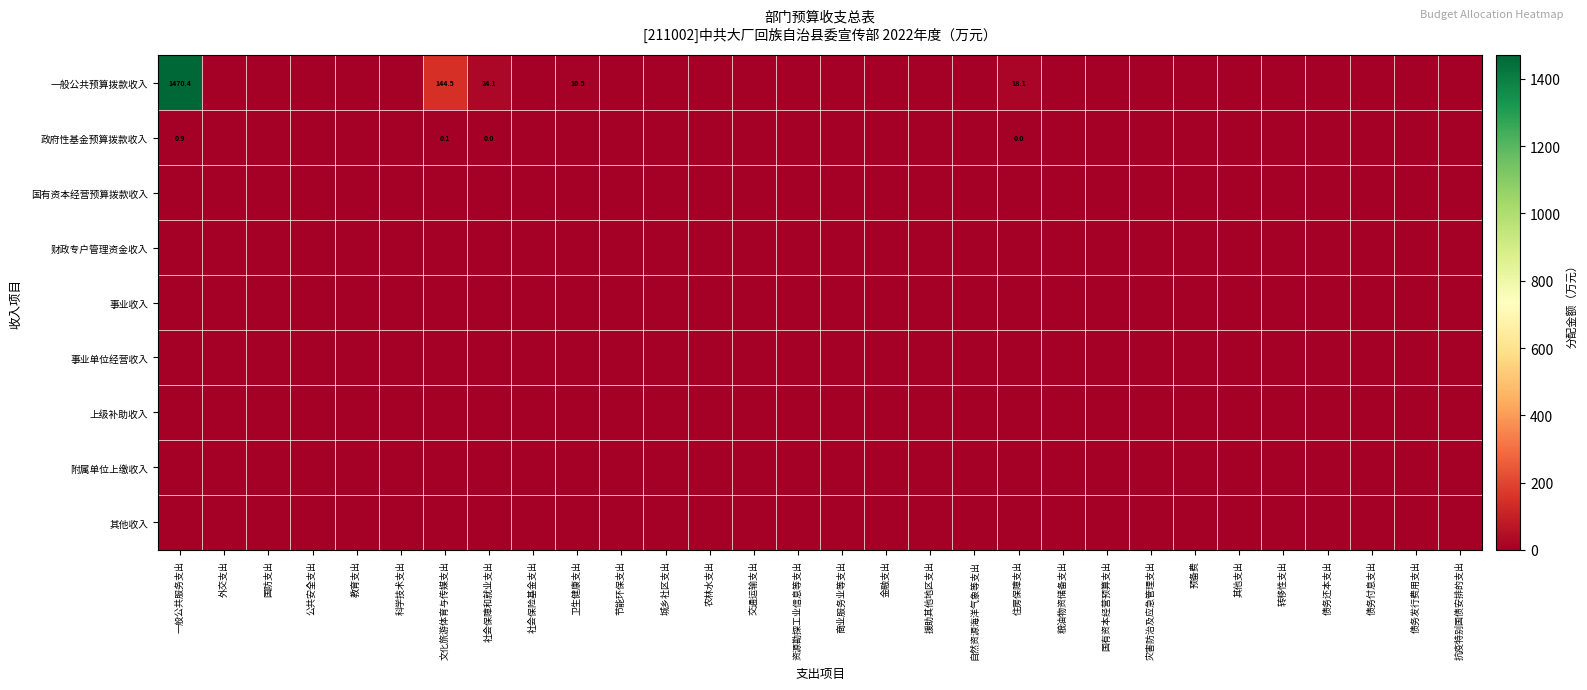

At how many categories does at least one series exceed 873?

1